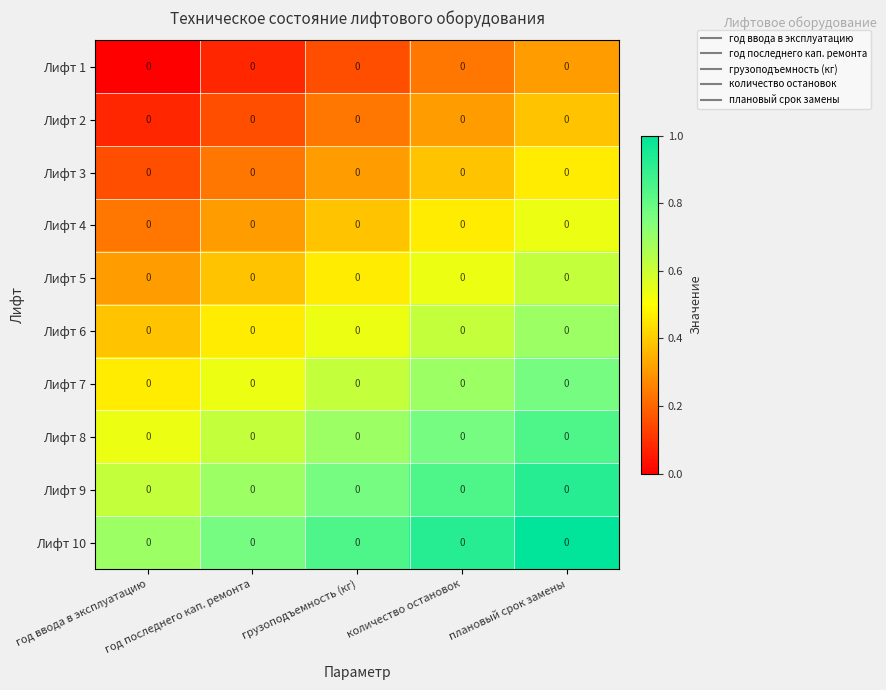

At which category is the sum across all series the highest?

плановый срок замены